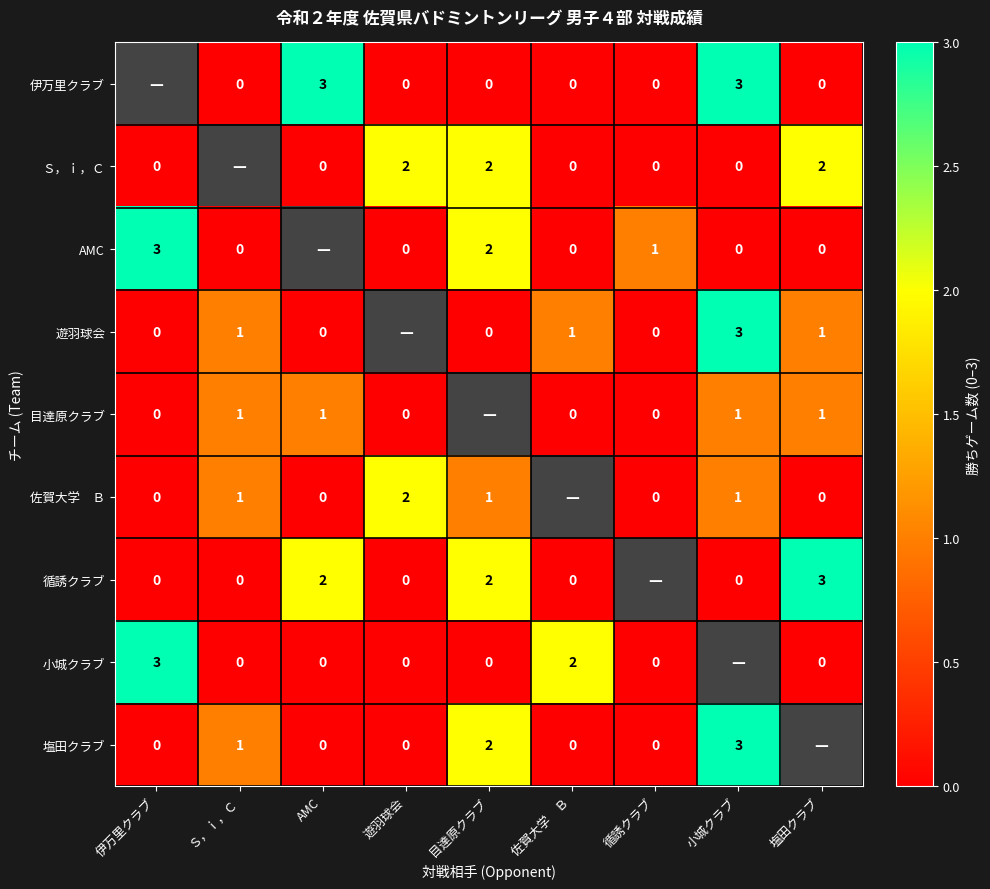

True or false: Ｓ，ｉ，Ｃ has a value of 1 at 塩田クラブ.

False